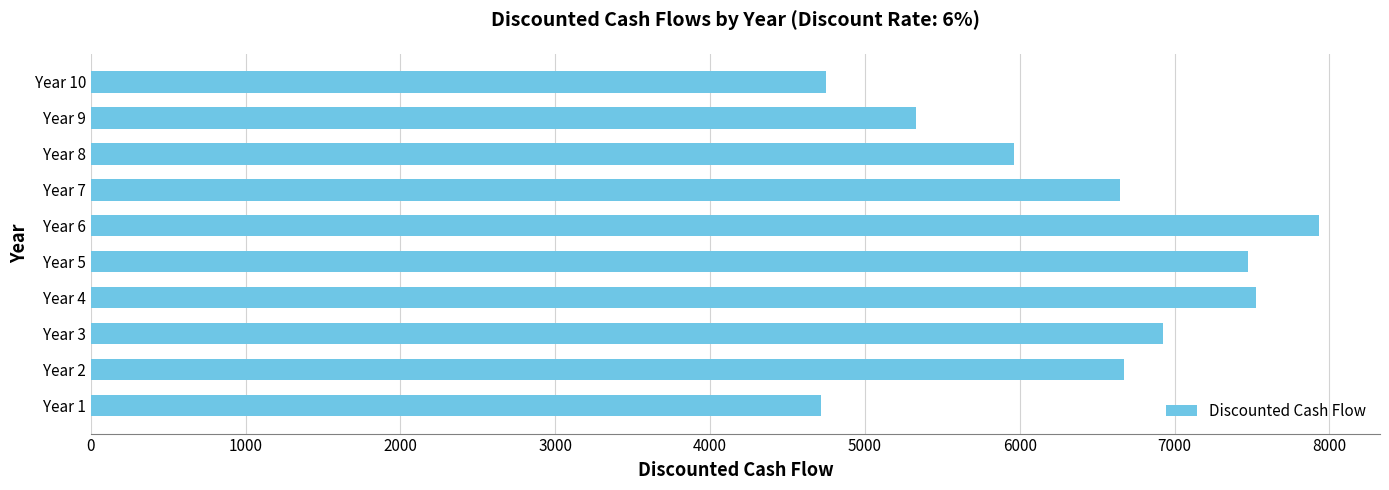

Between Year 5 and Year 1, which is larger?

Year 5